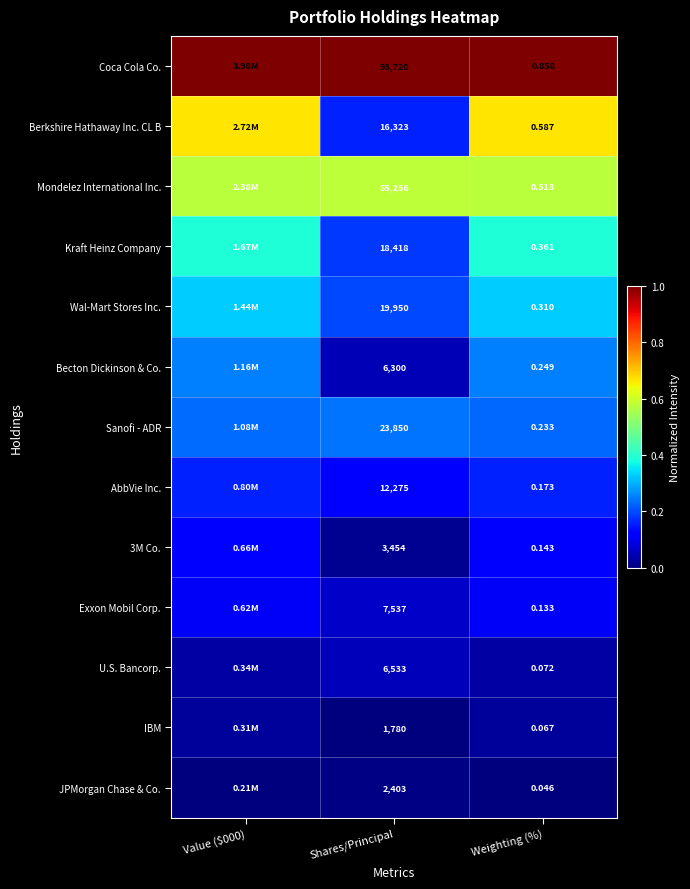

Which series changed the most between Shares/Principal and Weighting (%)?

Coca Cola Co.